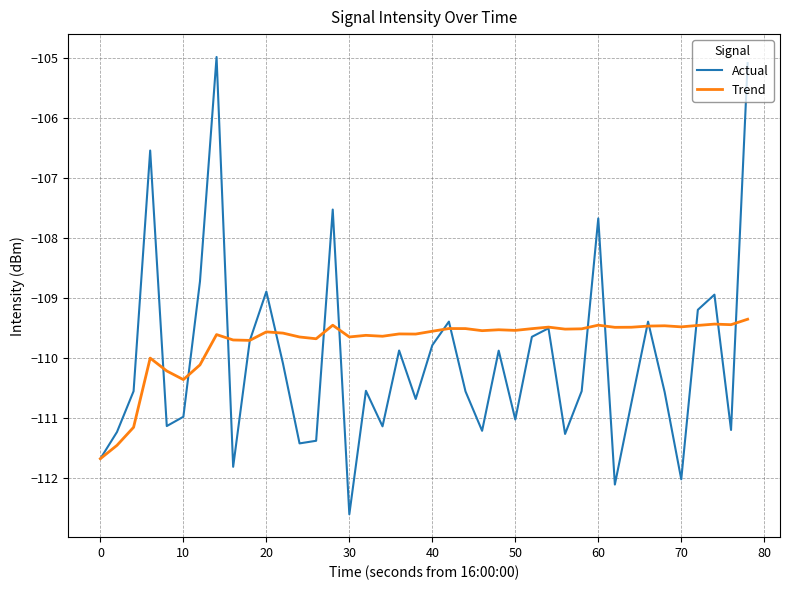

Which series has the largest total across all categories?

Trend